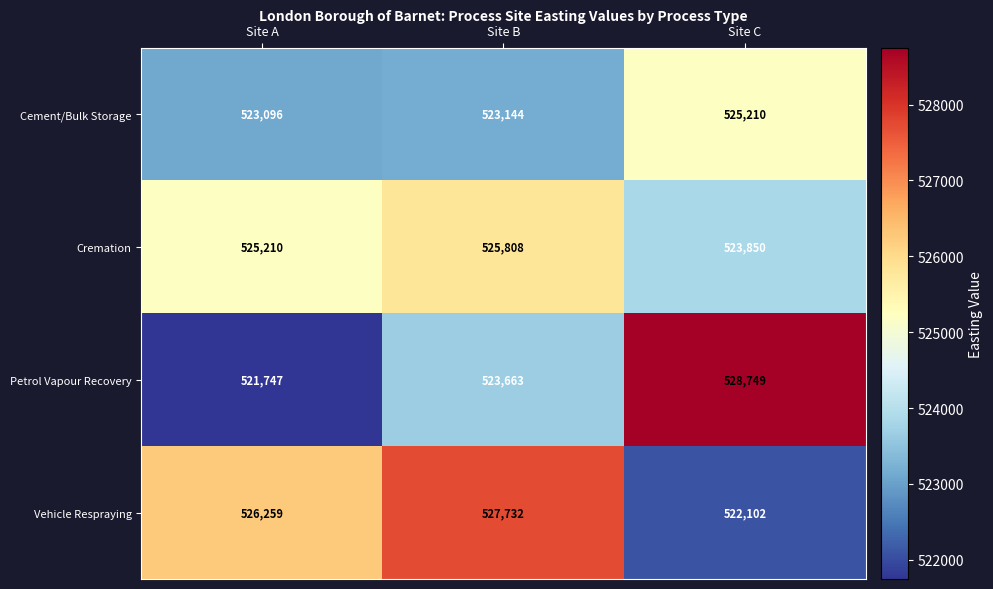

Reading left to right, list all the values displayed in this chart.

Cement/Bulk Storage: Site A=523096	Site B=523144	Site C=525210
Cremation: Site A=525210	Site B=525808	Site C=523850
Petrol Vapour Recovery: Site A=521747	Site B=523663	Site C=528749
Vehicle Respraying: Site A=526259	Site B=527732	Site C=522102